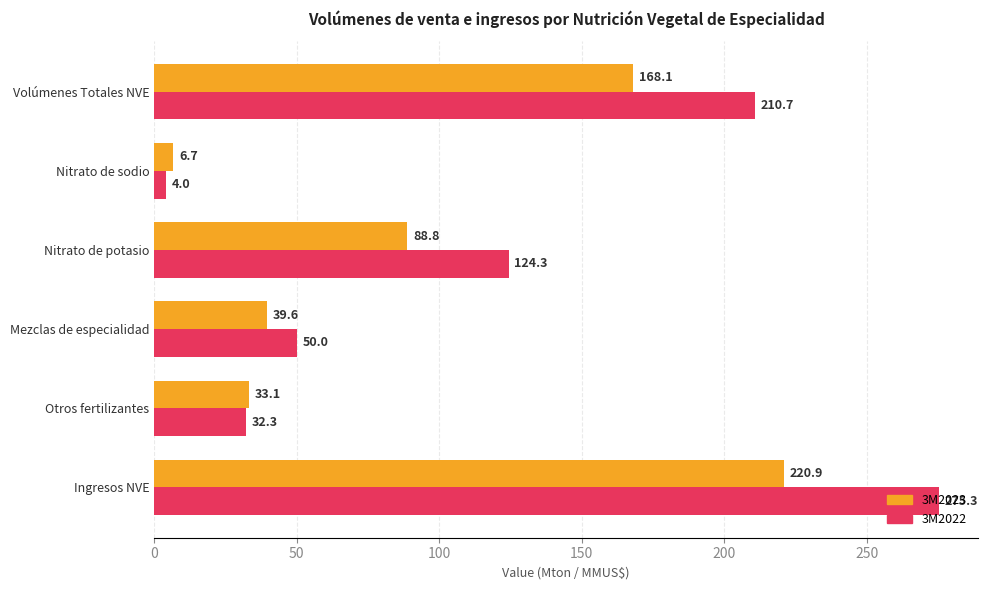

Rank the series by their maximum value, from highest to lowest.

3M2022, 3M2023